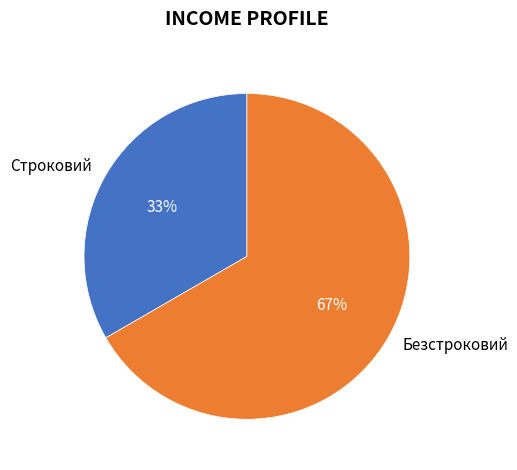

How many slices are in this pie chart?

2